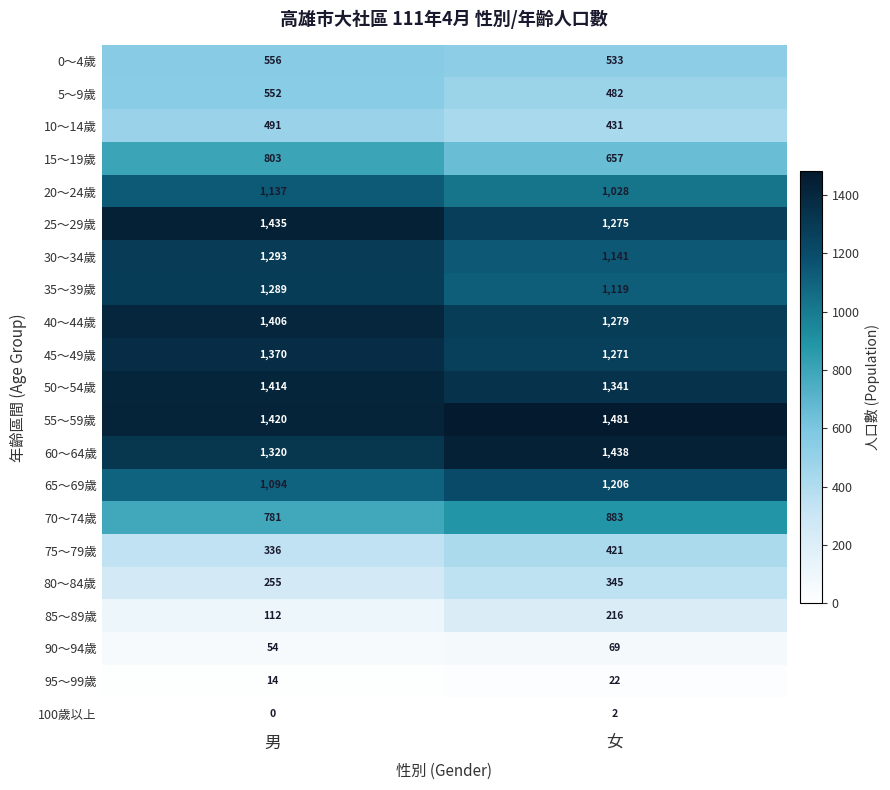

Read the 90～94歲 value at 男, to the nearest 5.

55